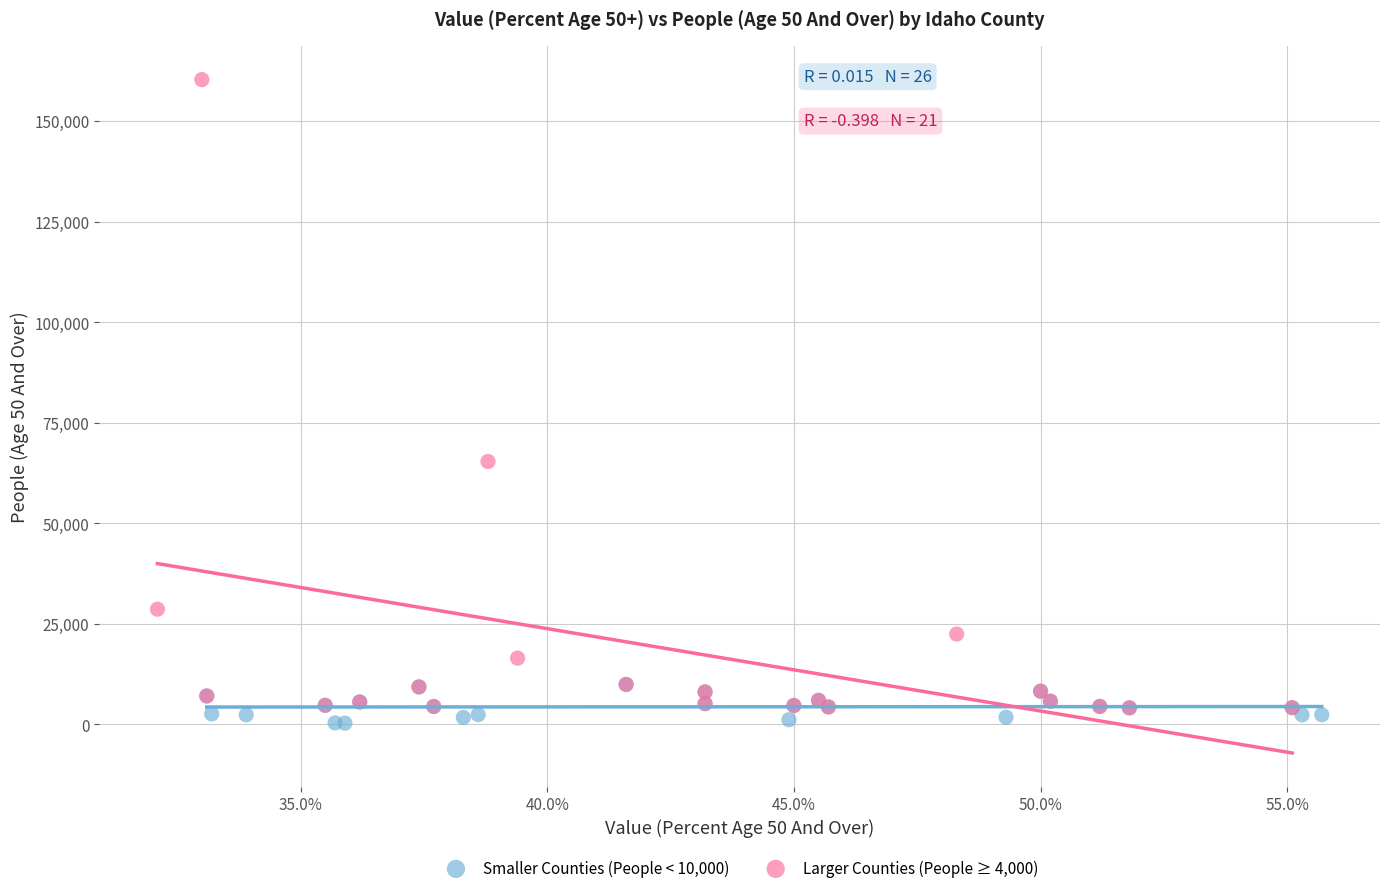

Which series has the largest Y range (max minus min)?

Larger Counties (People ≥ 4,000)